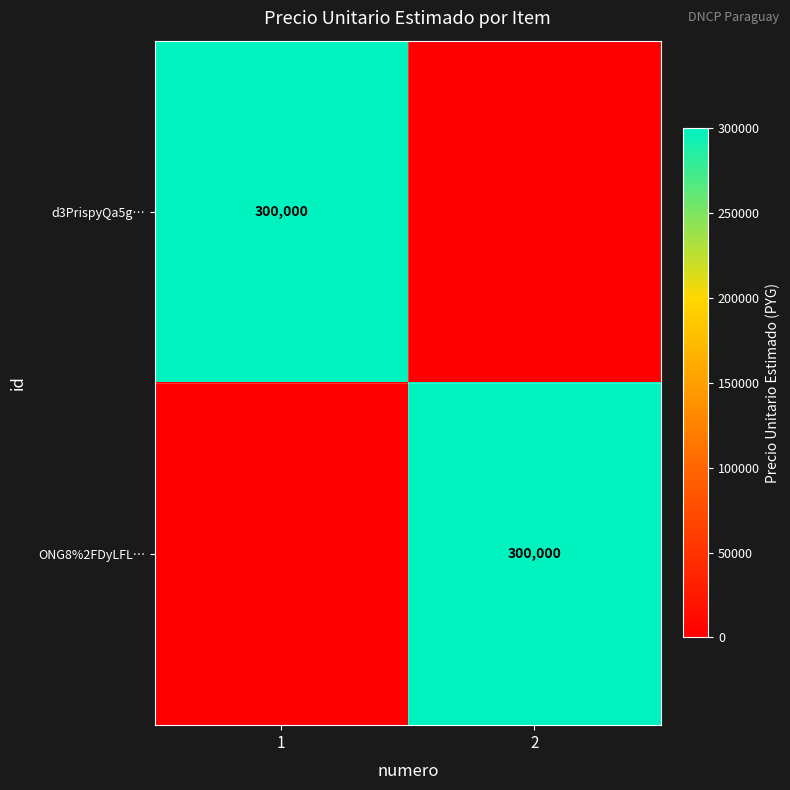

What is the spread (max minus min) of values at 2?

300000